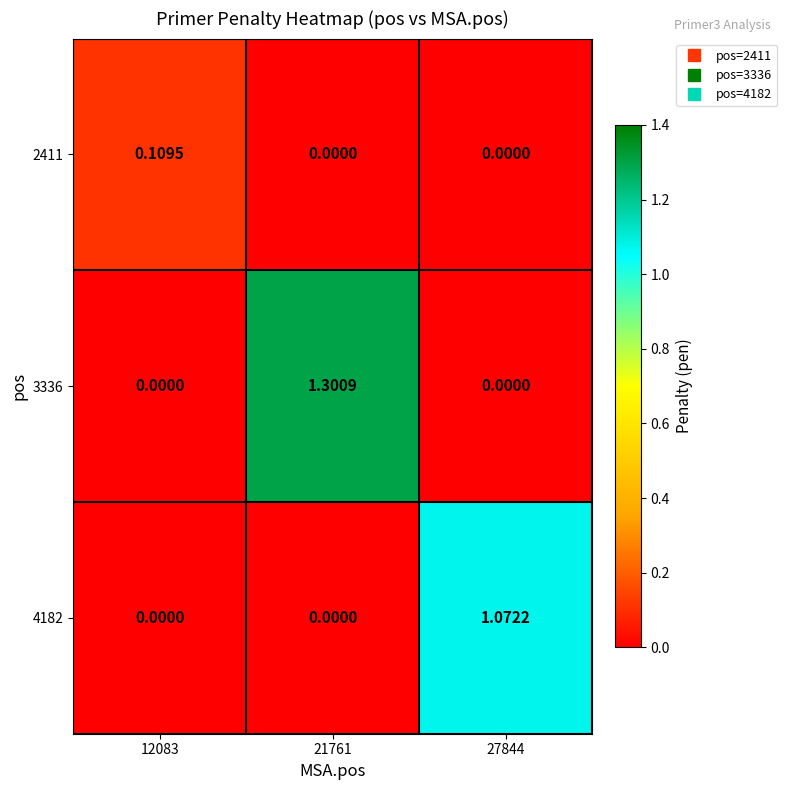

Is the value of 4182 at 27844 greater than the value of 3336 at 27844?

Yes